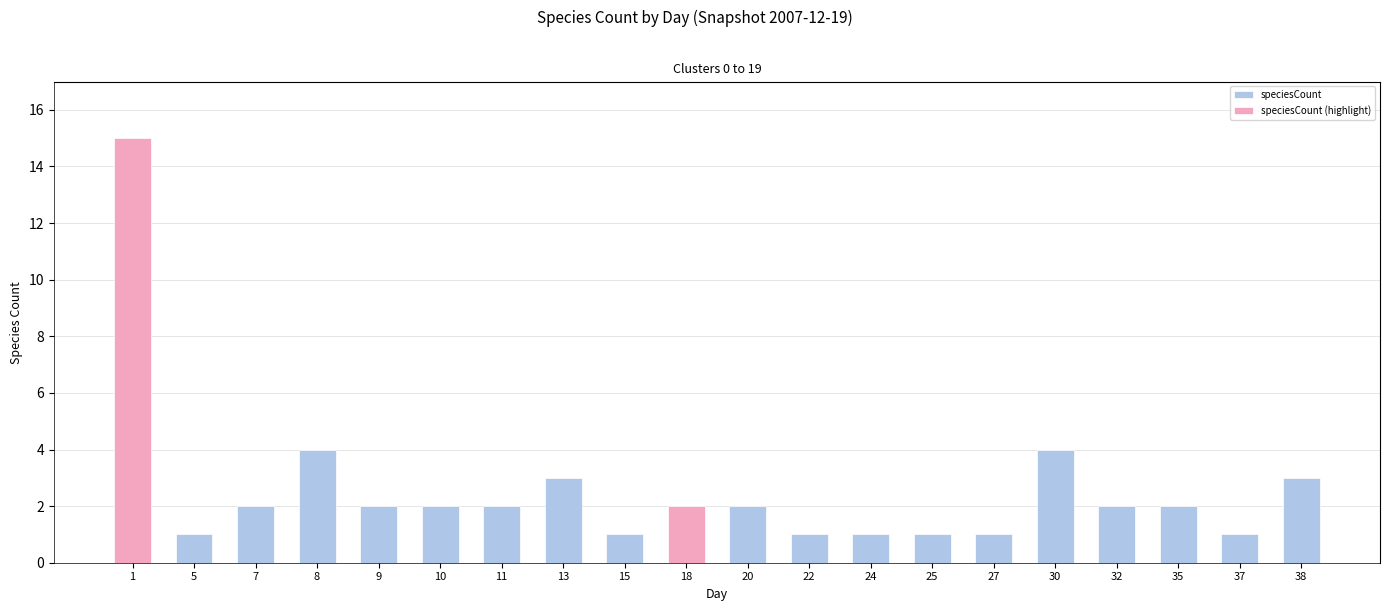

What is the spread (max minus min) of values at 1?

15